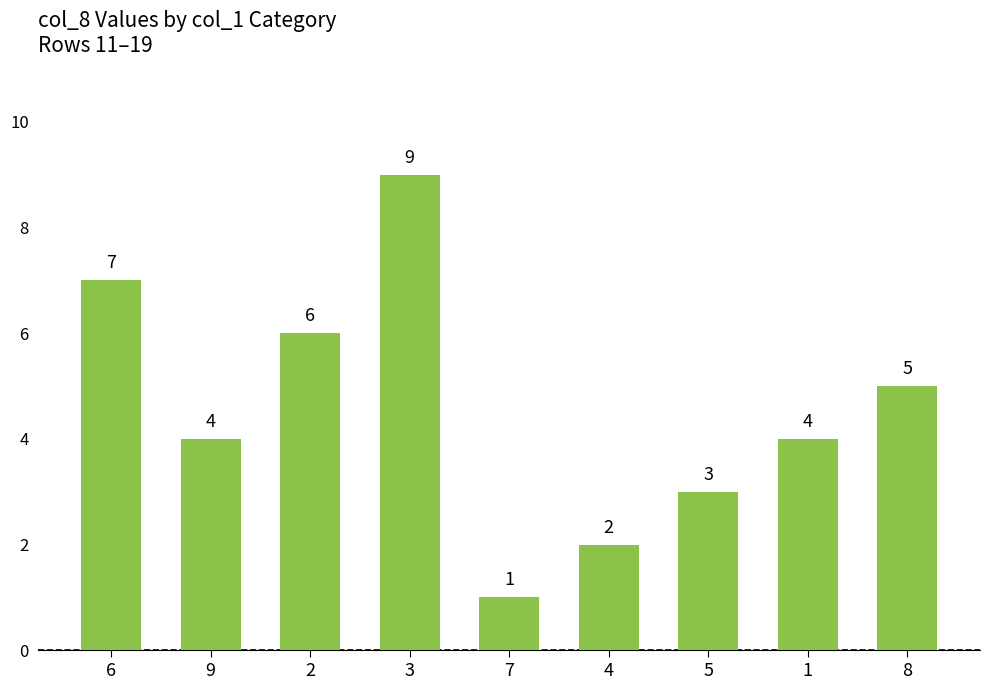

What is the sum of the values at 4 and 2?

8